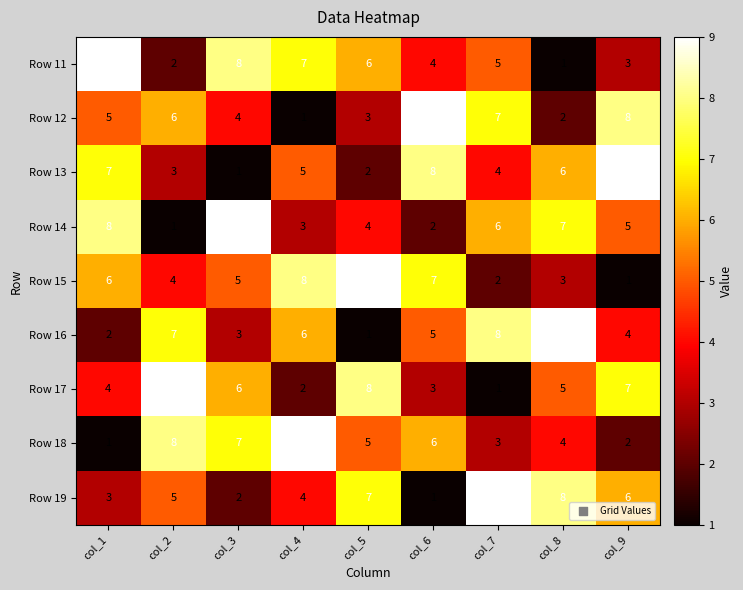

What is the sum of all Row 19 values?

45